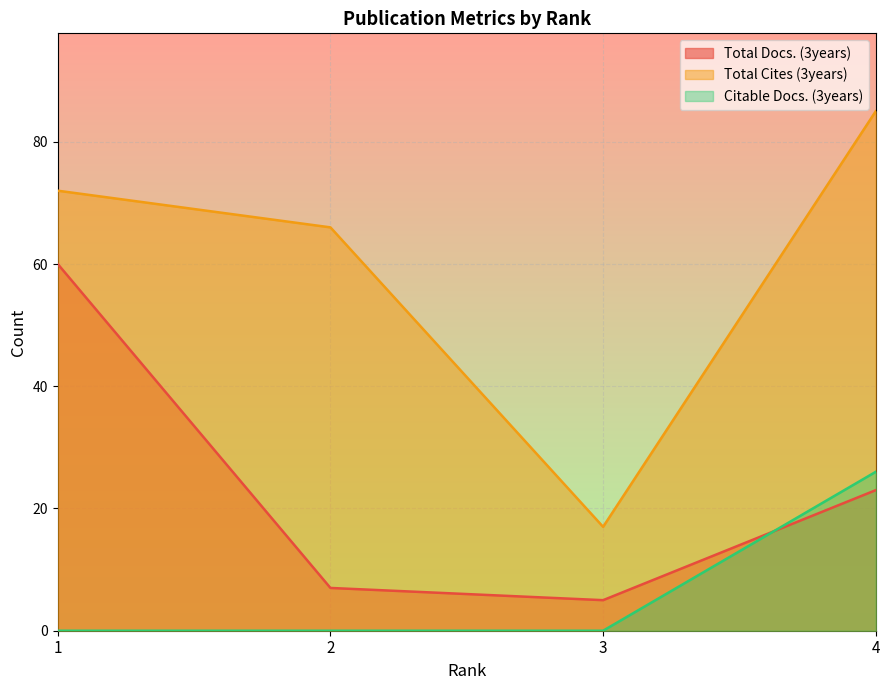

Which series has the largest total across all categories?

Total Cites (3years)